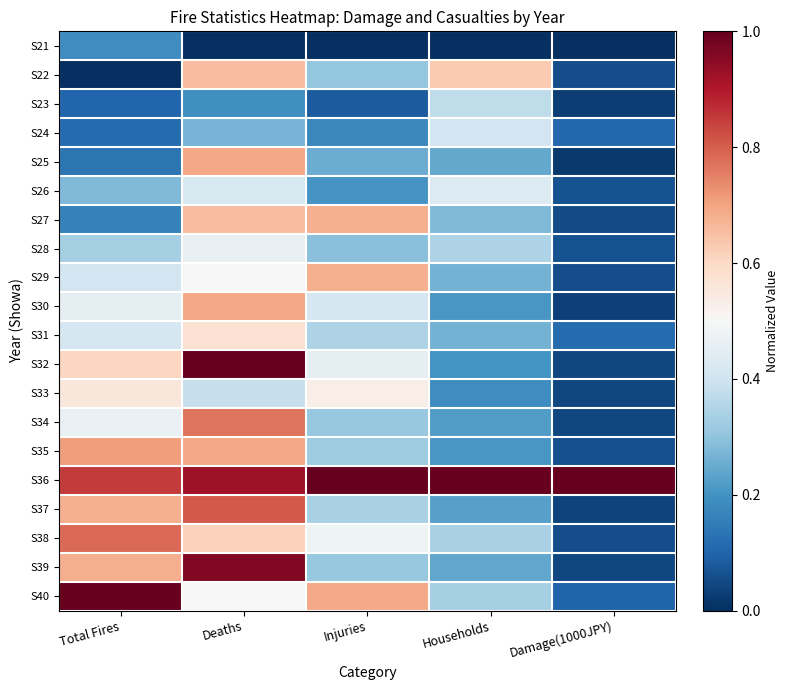

Which category has the lowest value across all series?

Deaths